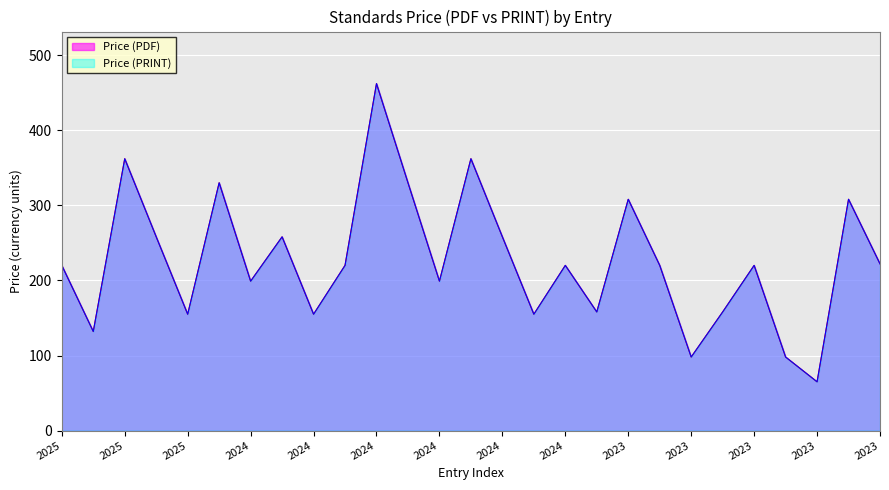

In Price (PDF), how many points are higher than both neighbors (excluding endpoints)?

9